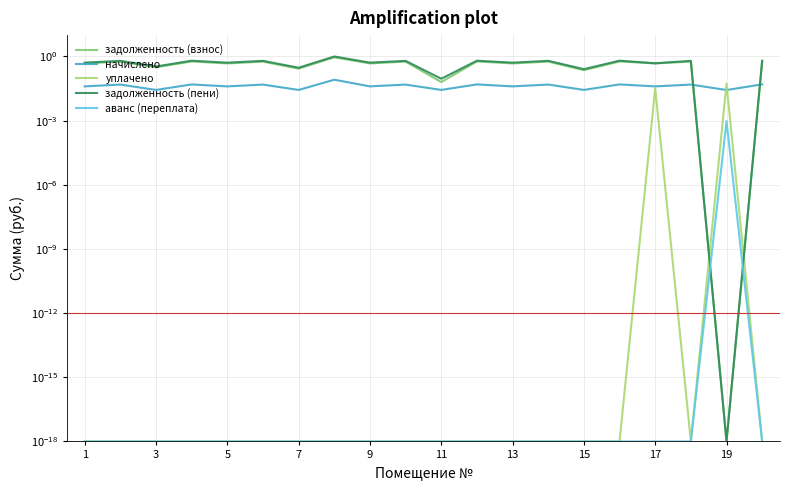

True or false: задолженность (пени) has a value of 0.5 at 5.

True